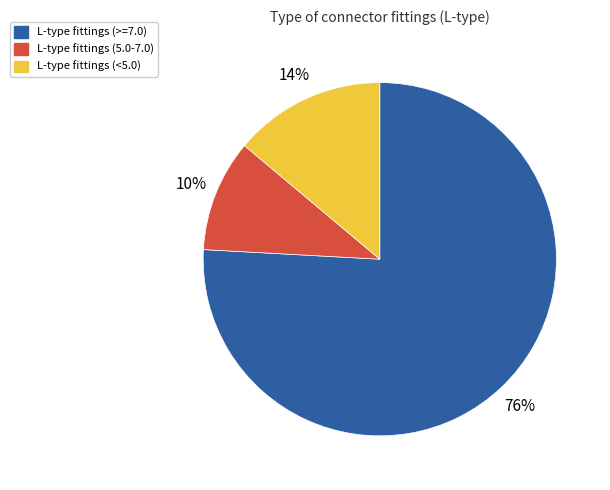

To the nearest percent, what is the difference between the largest and smallest slice percentages?

66%